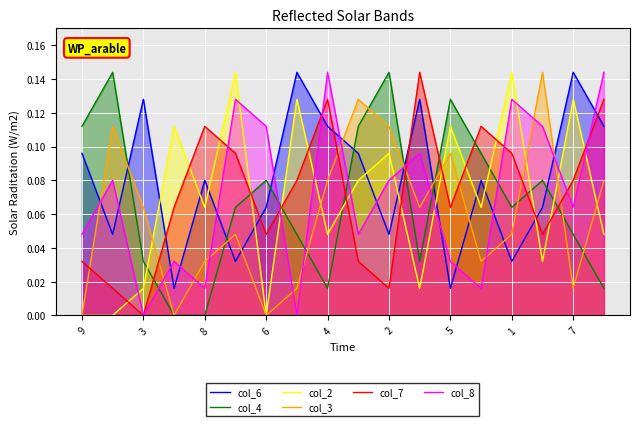

Is it true that col_7 equals 0.0 at 3?

True